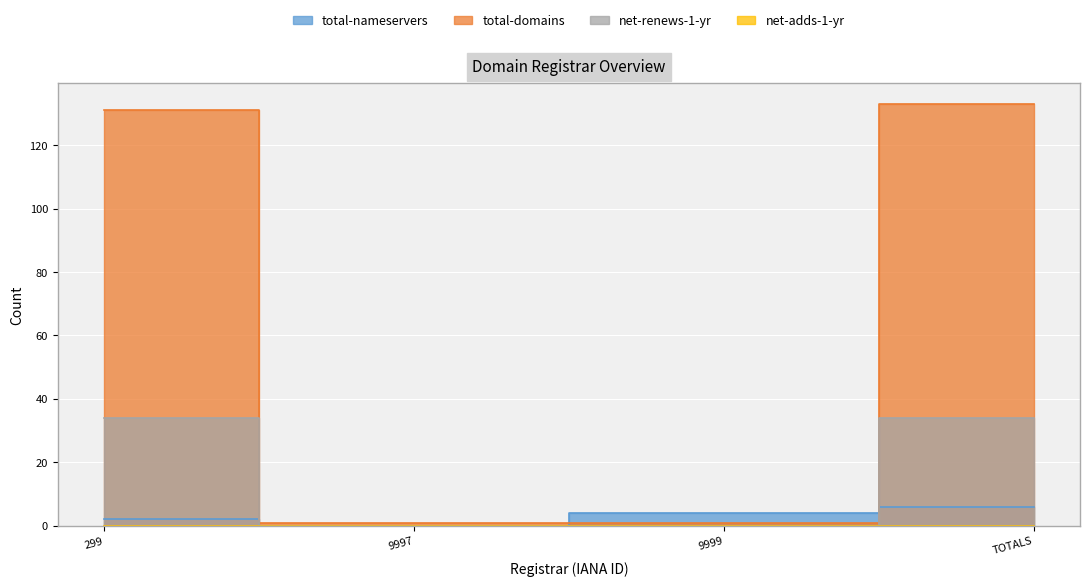

How many times do total-nameservers and total-domains cross each other?

2